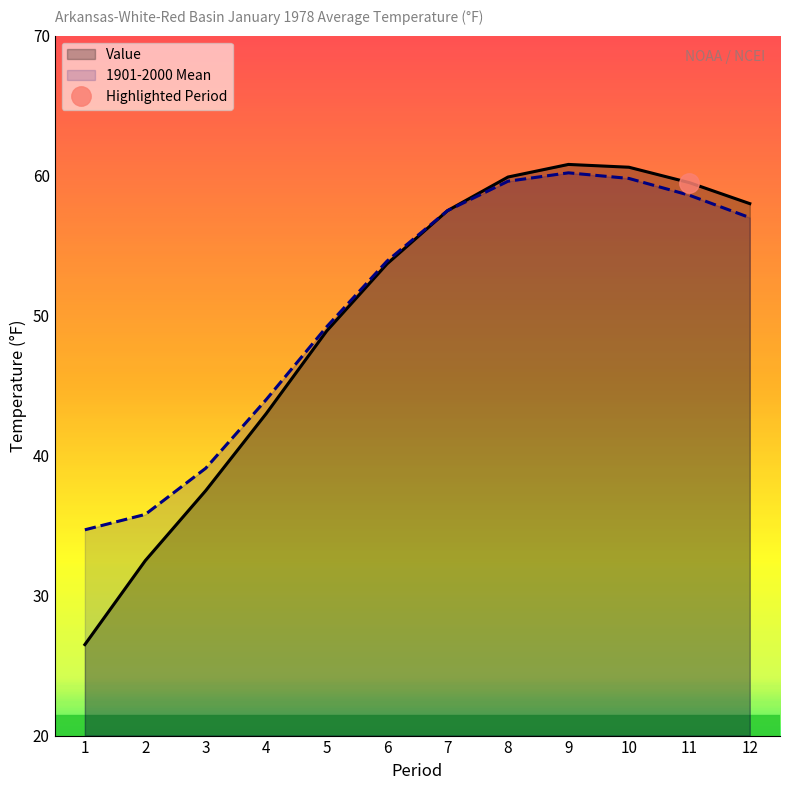

Count the number of categories in the chart.

12